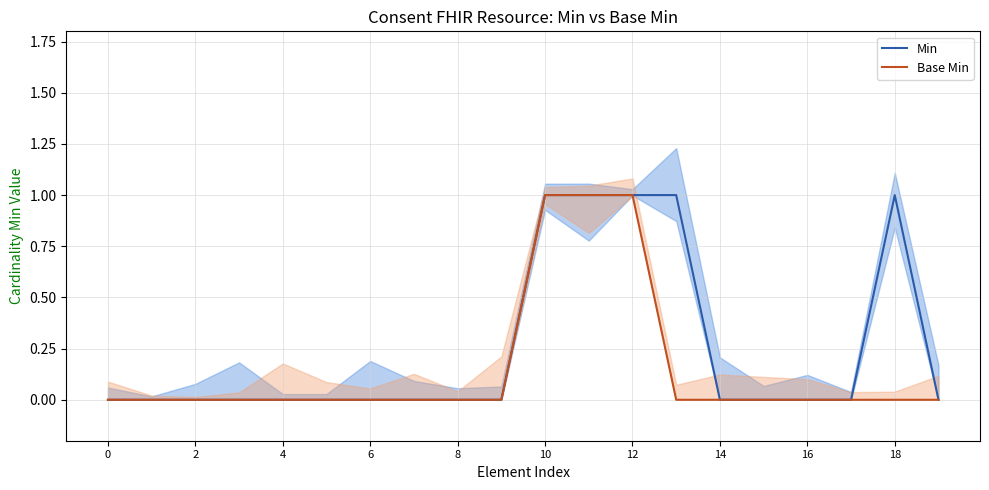

Is it true that Min equals 1 at 14?

False